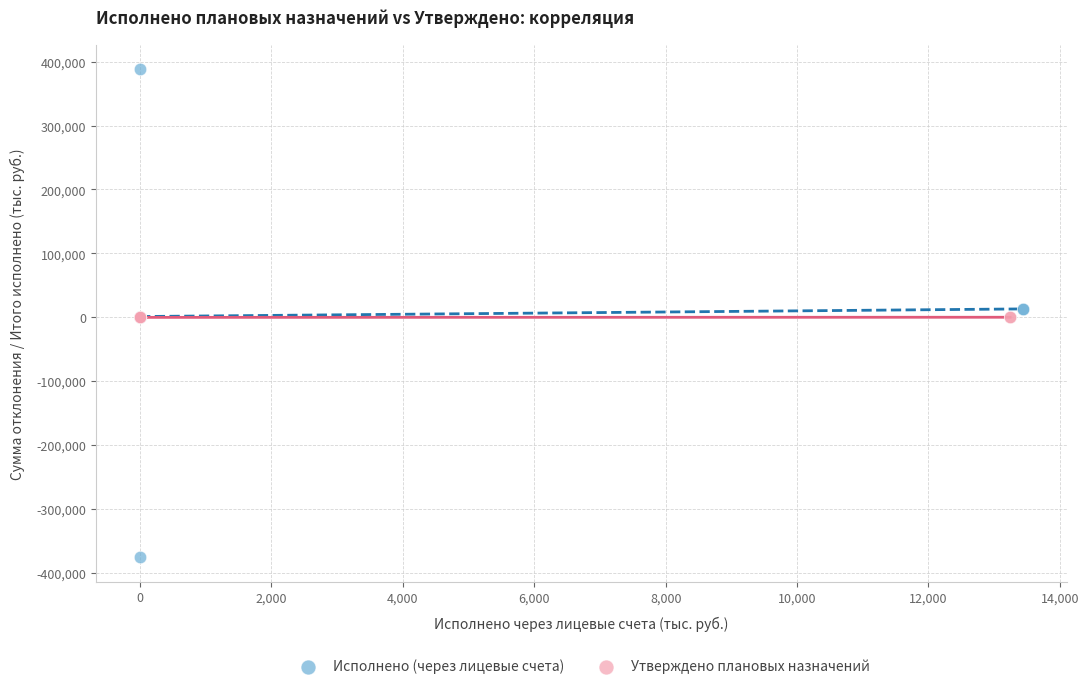

What are all the series names shown in the legend?

Исполнено (через лицевые счета), Утверждено плановых назначений